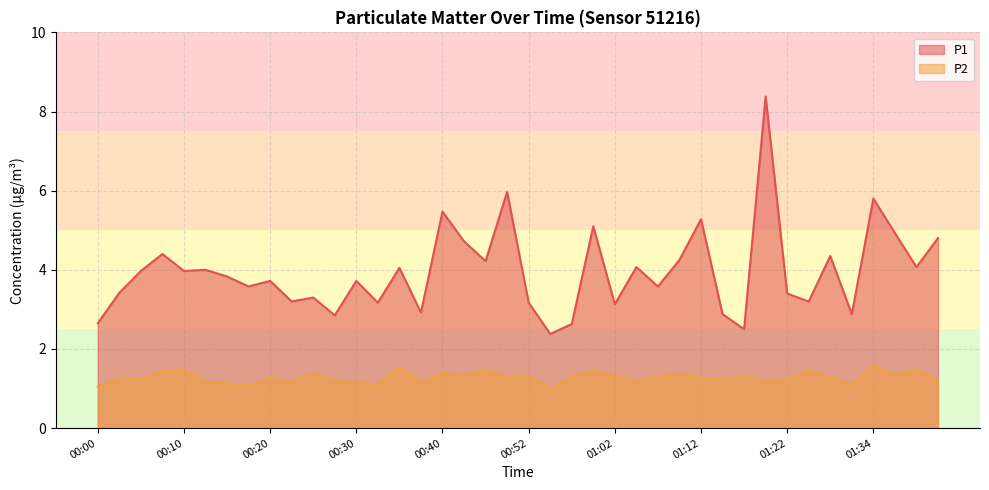

What are all the series names shown in the legend?

P1, P2